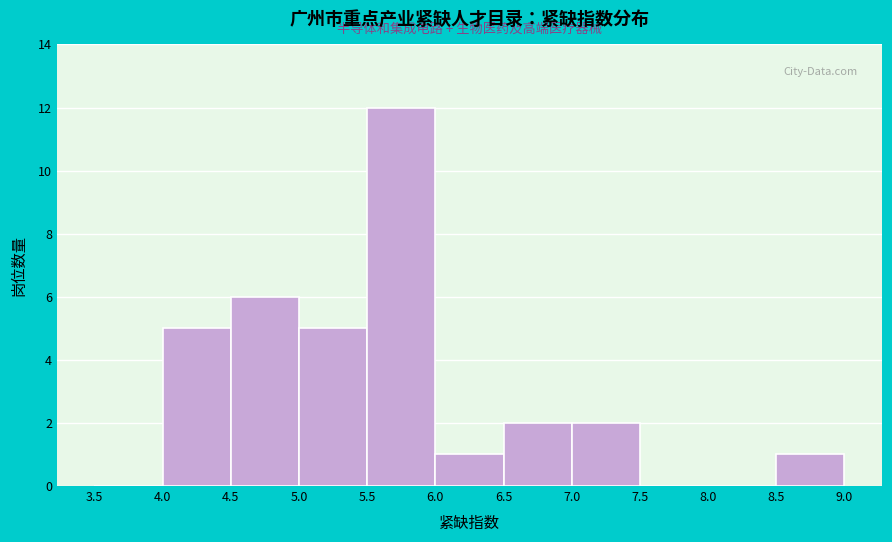

Reading left to right, transcribe this chart: for each bar, give the range it covers on the x-axis and its height. The values are not printed on the chart, so give them approximately, as read against the axis.

3.5 to 4.0: 0
4.0 to 4.5: 5
4.5 to 5.0: 6
5.0 to 5.5: 5
5.5 to 6.0: 12
6.0 to 6.5: 1
6.5 to 7.0: 2
7.0 to 7.5: 2
7.5 to 8.0: 0
8.0 to 8.5: 0
8.5 to 9.0: 1